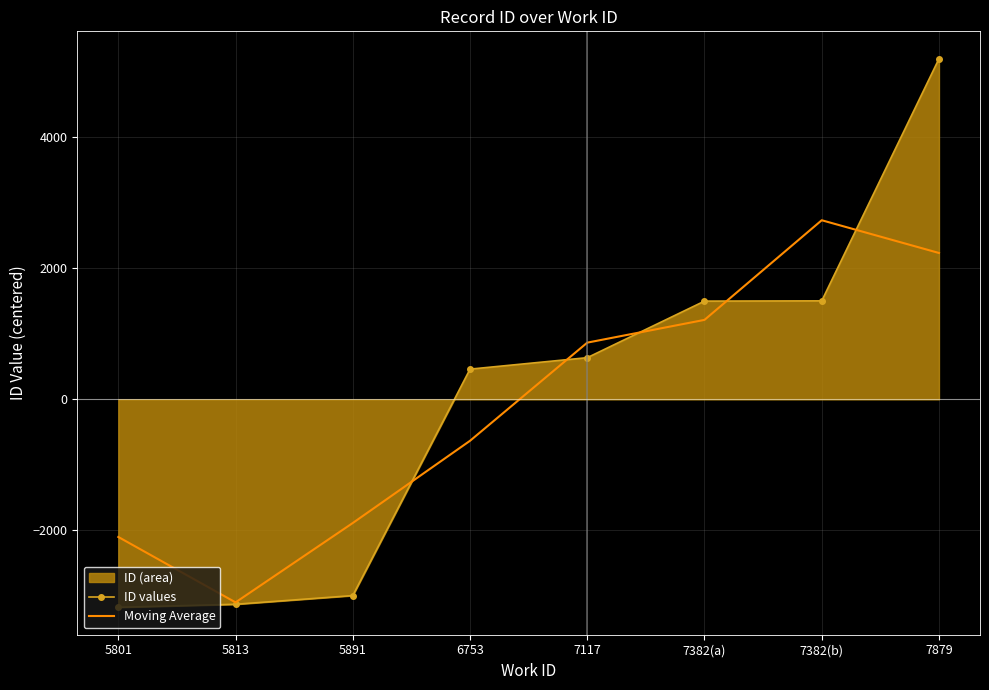

The Moving Average series shows 2233.2 at 7879. True or false?

True